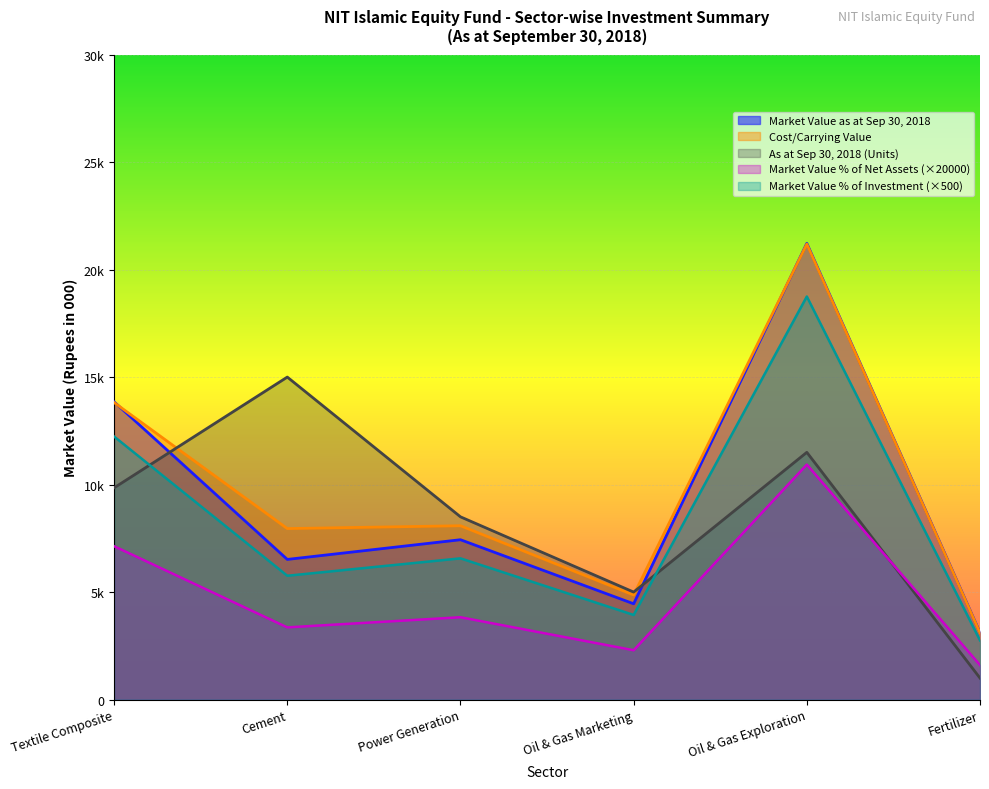

What value does the Market Value % of Investment series have at Cement?

5759.6